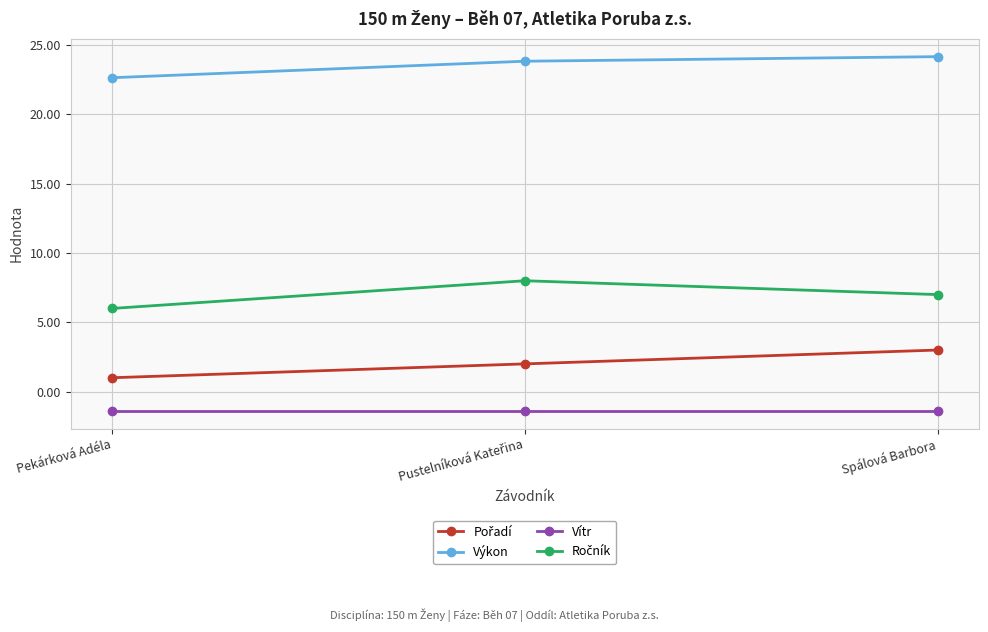

What is the maximum value shown in the chart?

24.2